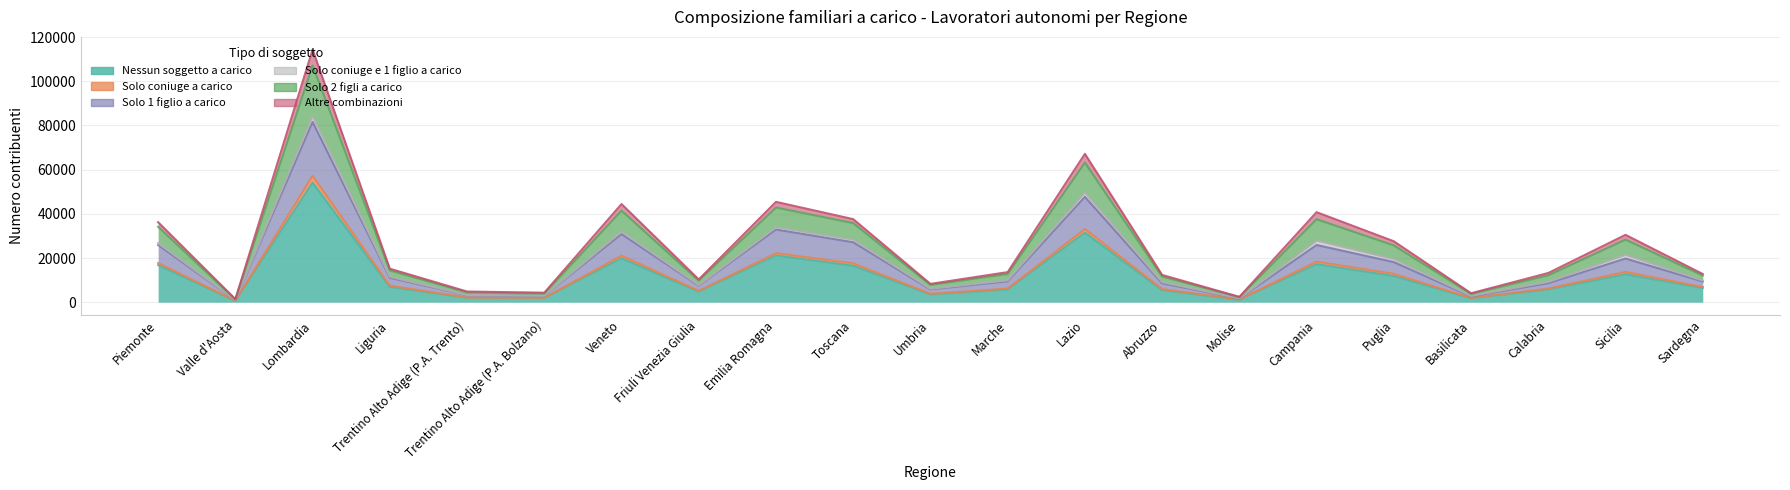

What is the label of the 15th point from the left?

Molise